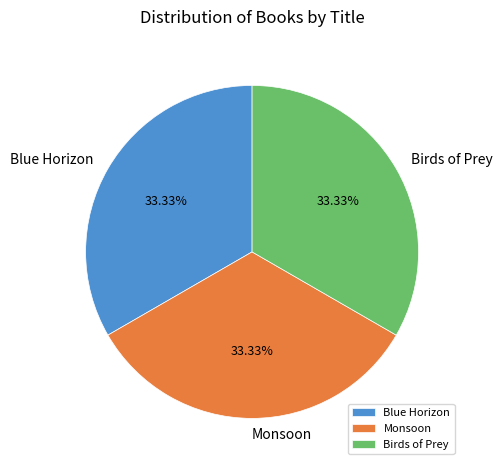

Does Birds of Prey account for over 50% of the chart?

No